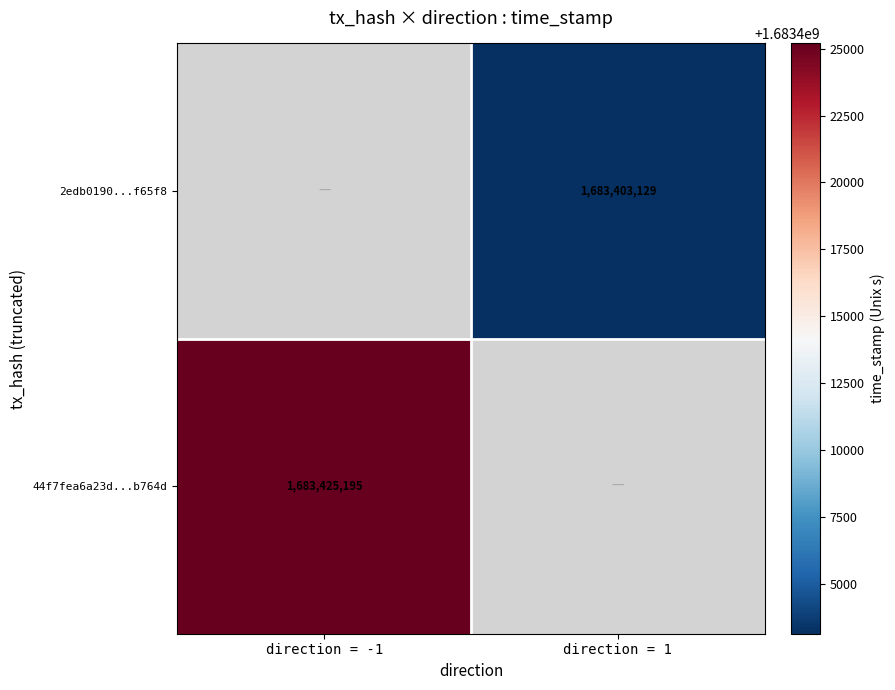

True or false: 44f7fea6a23d194b3a594453af44b4a6a1b764d has a value of 917363627 at 1.

False